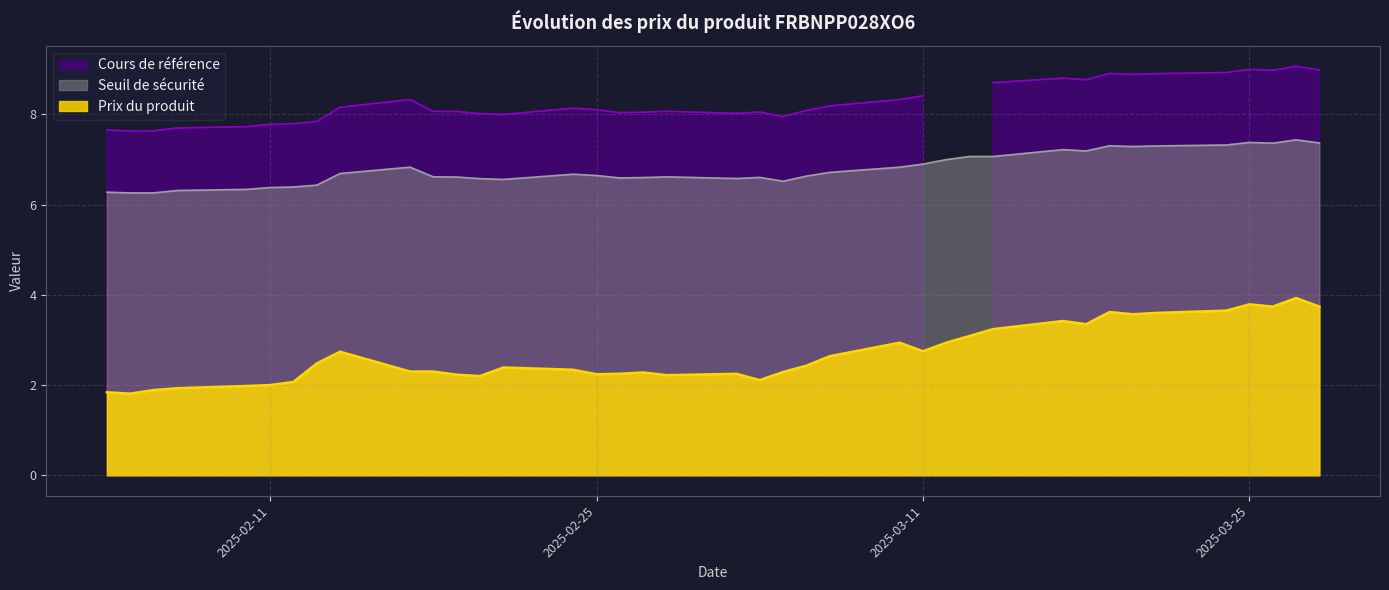

What is the value of the Seuil de sécurité point at the 22nd from the left?

6.6